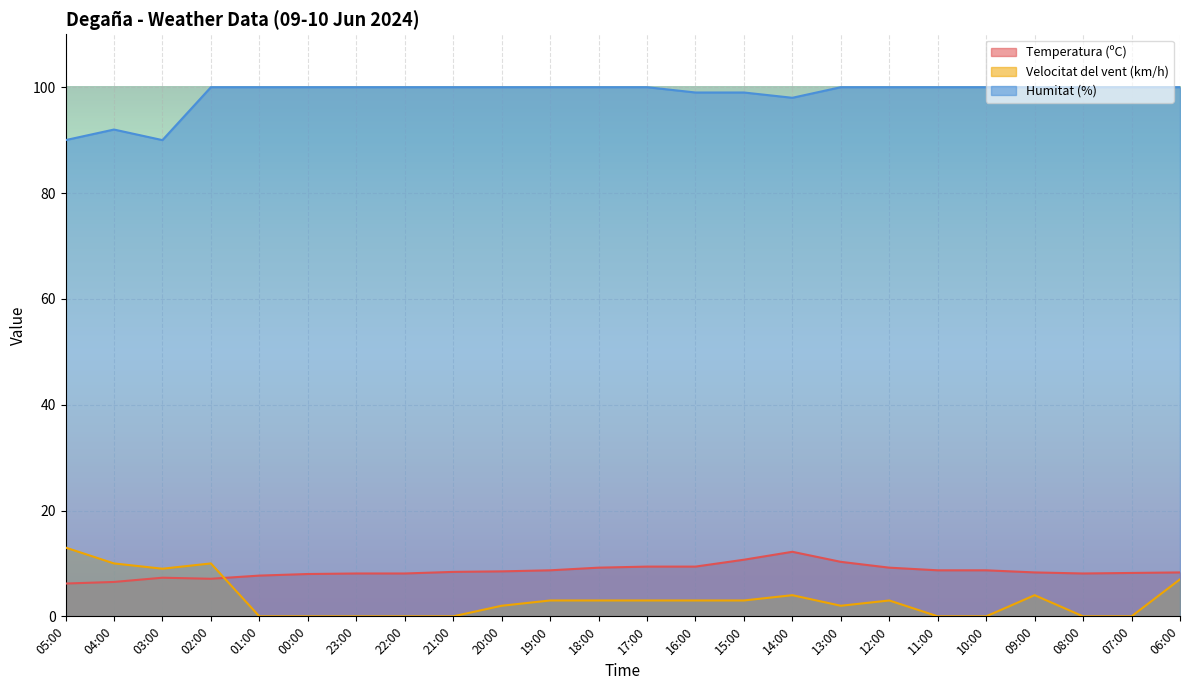

Reading right to left, transcribe all the data shown in this chart.

Temperatura (ºC): 06:00=8.3	07:00=8.2	08:00=8.1	09:00=8.3	10:00=8.7	11:00=8.7	12:00=9.2	13:00=10.3	14:00=12.2	15:00=10.7	16:00=9.4	17:00=9.4	18:00=9.2	19:00=8.7	20:00=8.5	21:00=8.4	22:00=8.1	23:00=8.1	00:00=8.0	01:00=7.7	02:00=7.1	03:00=7.3	04:00=6.5	05:00=6.2
Velocitat del vent (km/h): 06:00=7.0	07:00=0.0	08:00=0.0	09:00=4.0	10:00=0.0	11:00=0.0	12:00=3.0	13:00=2.0	14:00=4.0	15:00=3.0	16:00=3.0	17:00=3.0	18:00=3.0	19:00=3.0	20:00=2.0	21:00=0.0	22:00=0.0	23:00=0.0	00:00=0.0	01:00=0.0	02:00=10.0	03:00=9.0	04:00=10.0	05:00=13.0
Humitat (%): 06:00=100.0	07:00=100.0	08:00=100.0	09:00=100.0	10:00=100.0	11:00=100.0	12:00=100.0	13:00=100.0	14:00=98.0	15:00=99.0	16:00=99.0	17:00=100.0	18:00=100.0	19:00=100.0	20:00=100.0	21:00=100.0	22:00=100.0	23:00=100.0	00:00=100.0	01:00=100.0	02:00=100.0	03:00=90.0	04:00=92.0	05:00=90.0